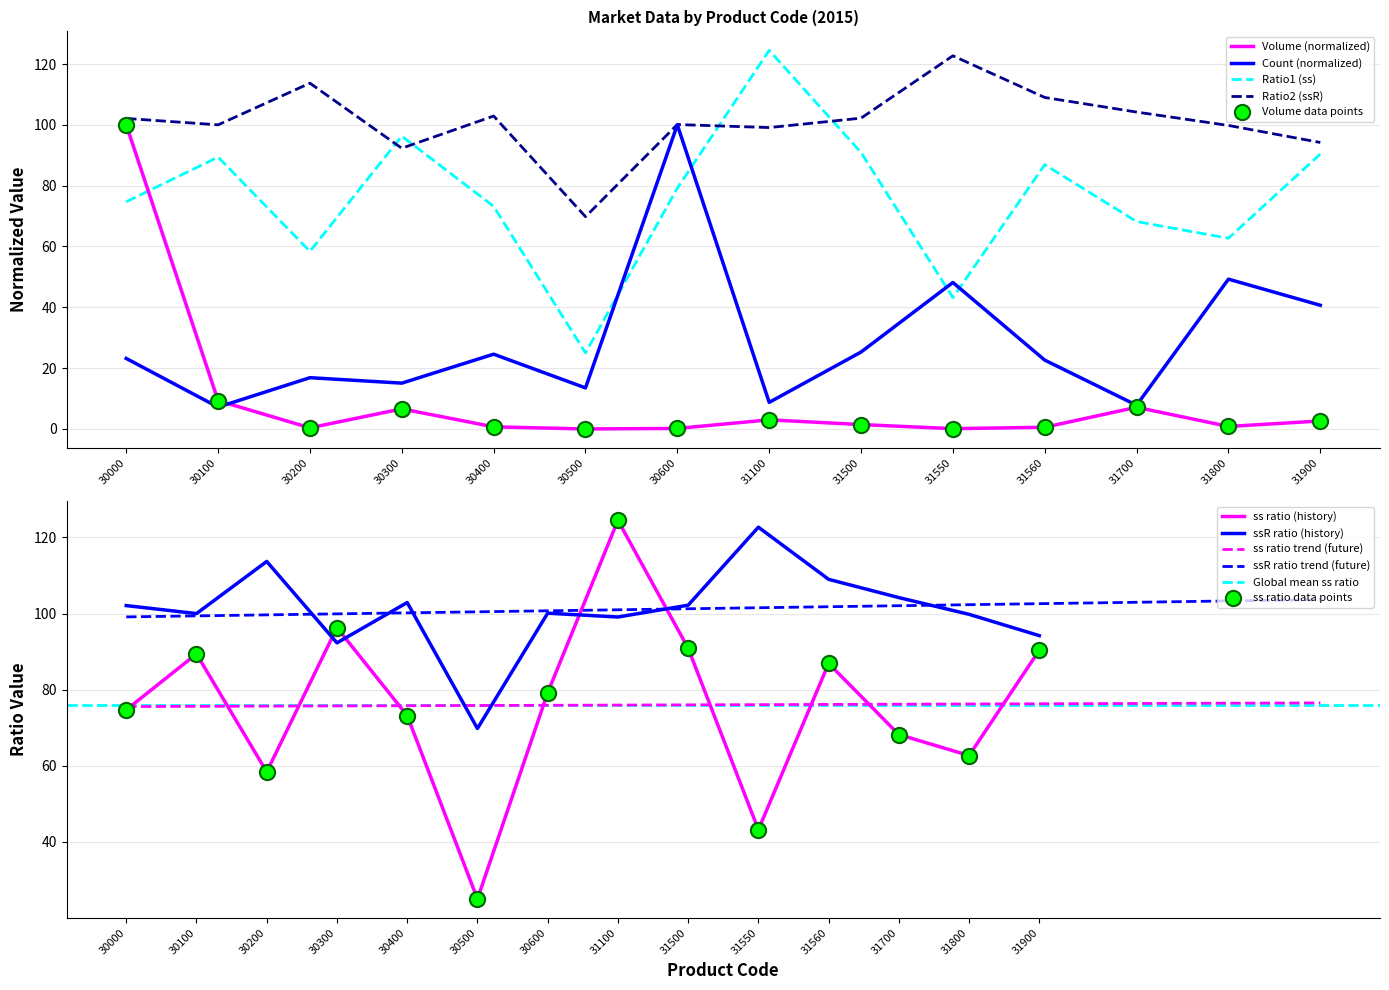

Which series has the largest total across all categories?

ssR (ratio2)